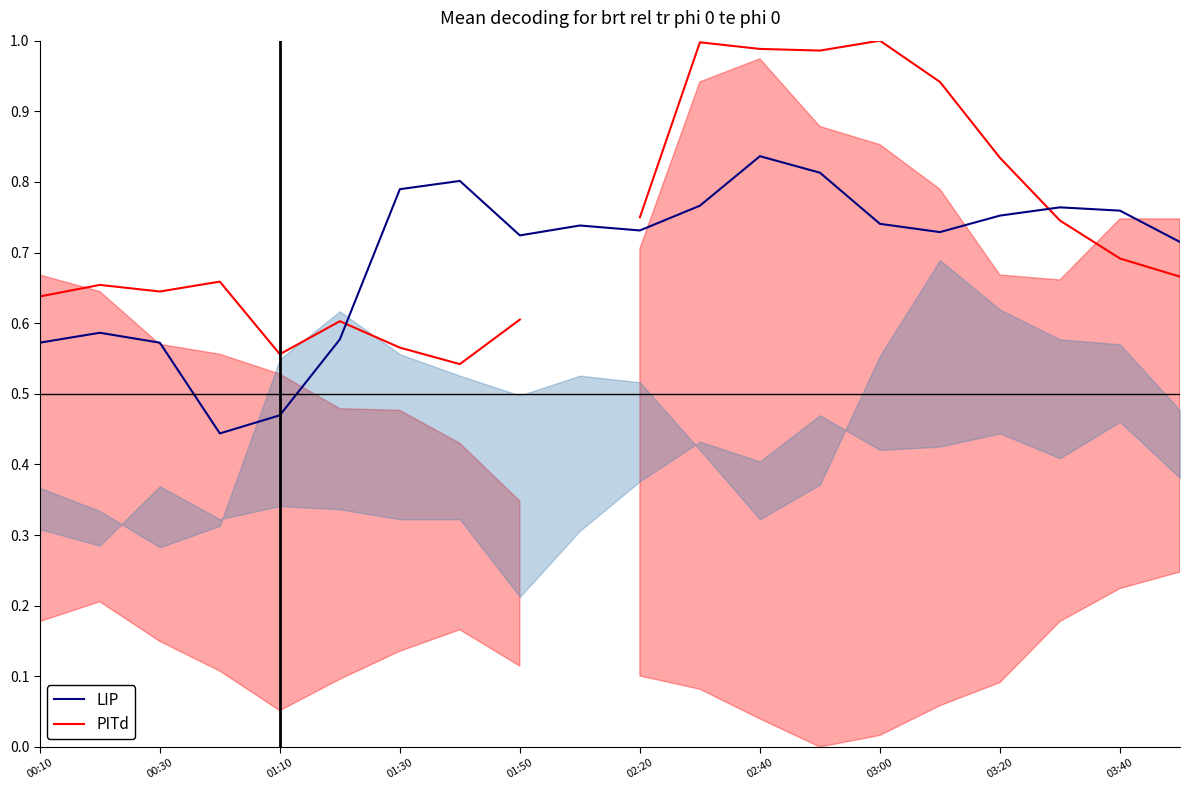

At which category is the sum across all series the highest?

02:40